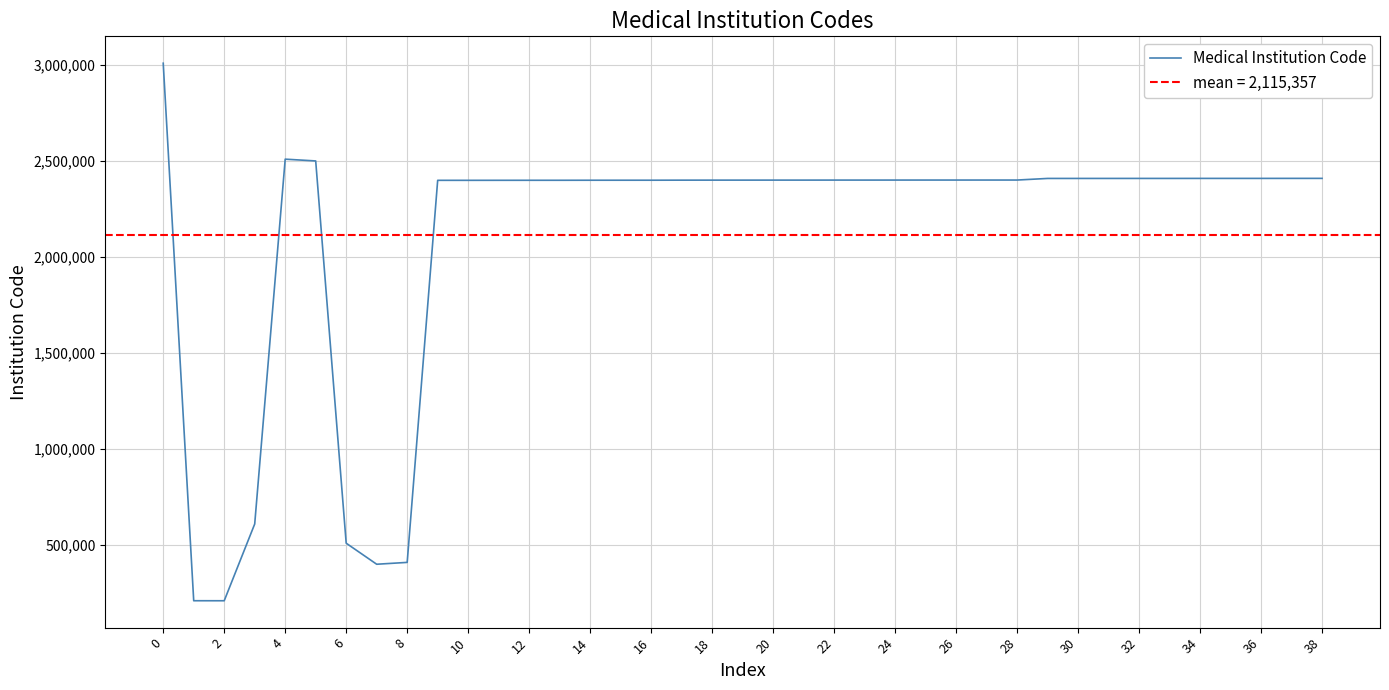

What is the difference between the maximum and minimum values?

2799860